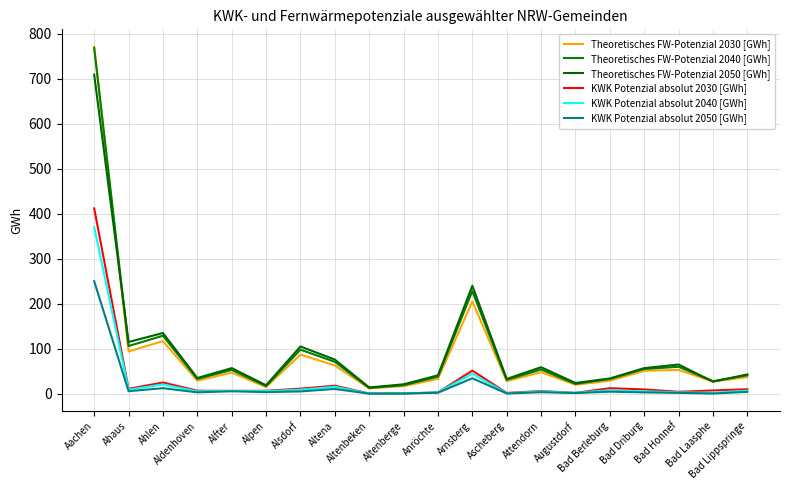

At which category is the sum across all series the highest?

Aachen